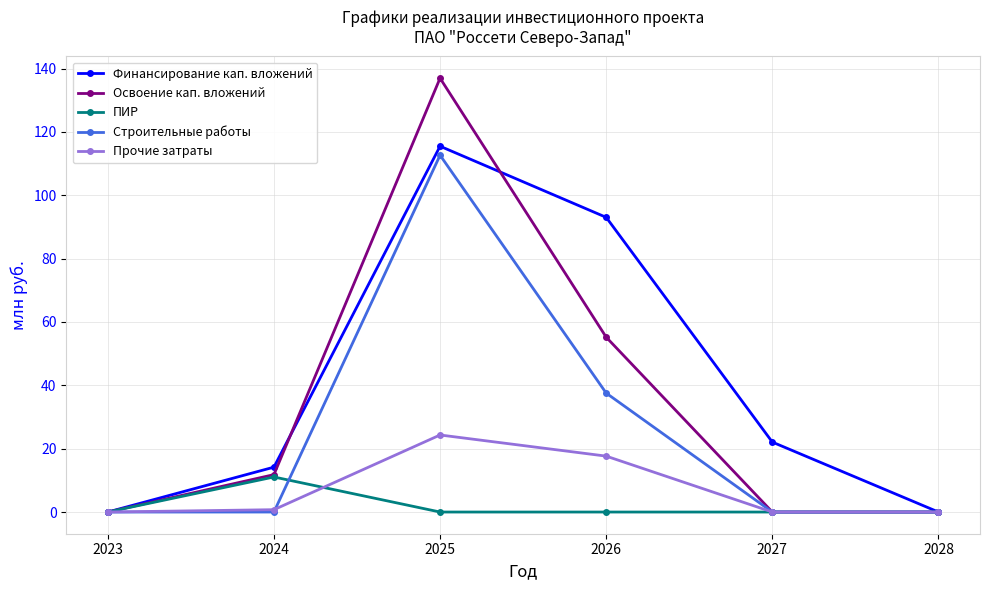

Where does the Финансирование кап. вложений series first go above 22?

2025